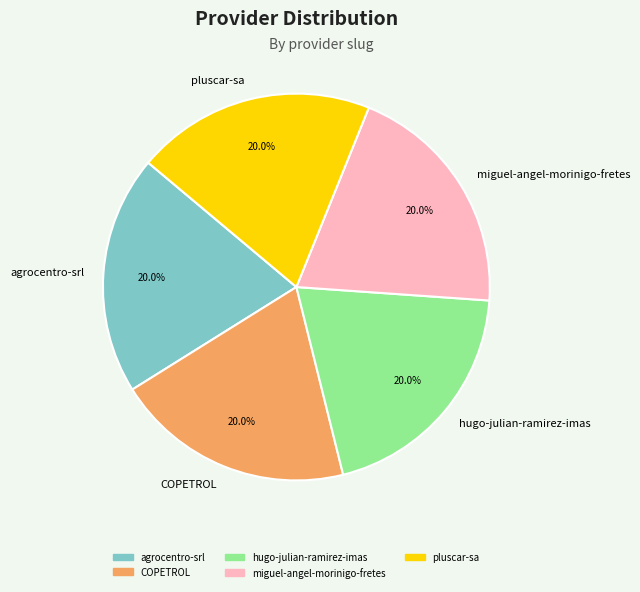

What percentage is the agrocentro-srl slice, to the nearest percent?

20%